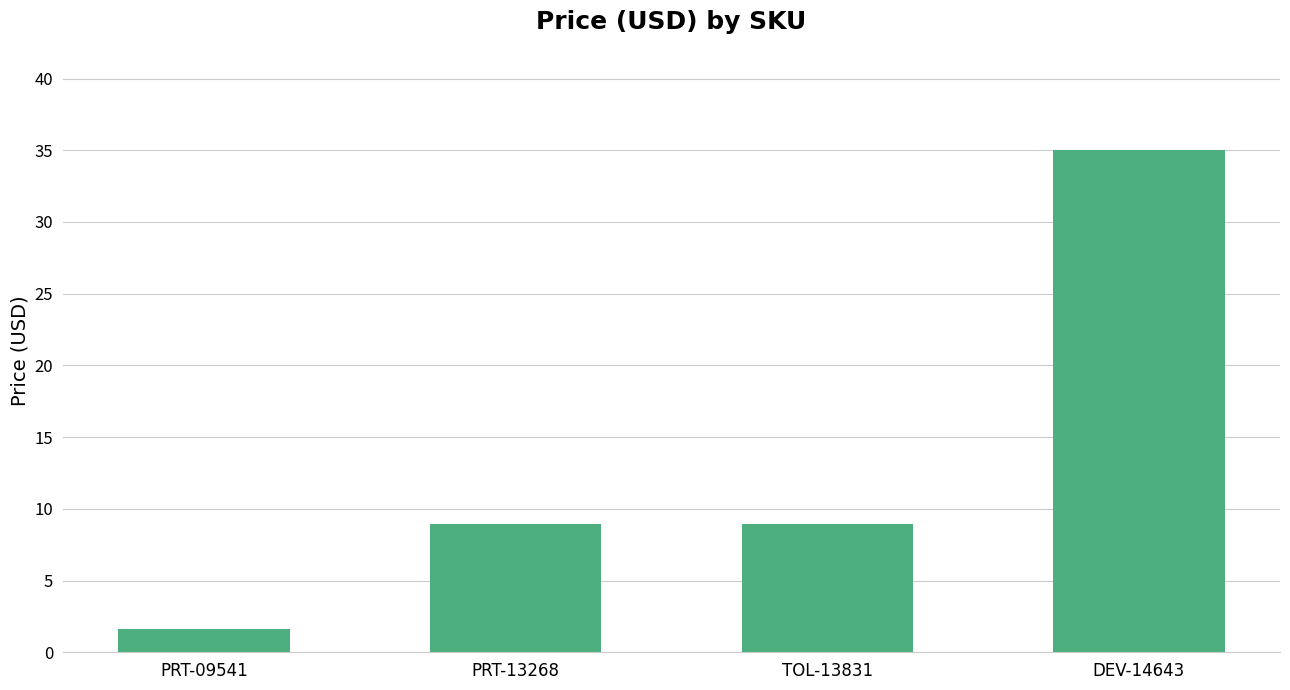

How many values are below 8?

1